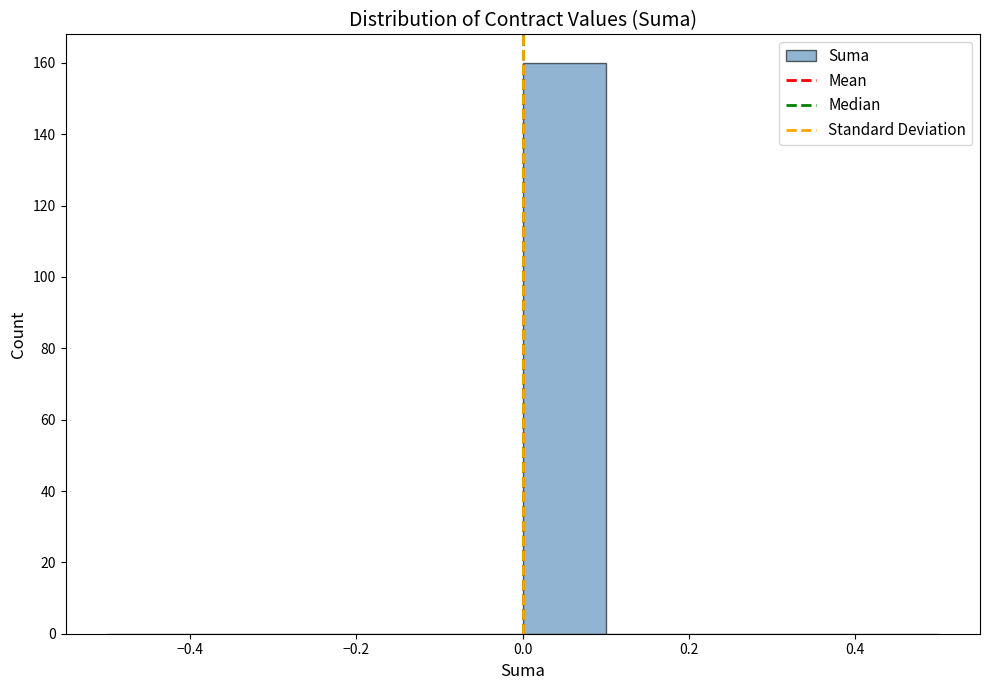

Reading left to right, list every bar in this chart as the range it spans on the x-axis followed by its height. The values are not printed on the chart, so give them approximately, as read against the axis.

-0.5 to -0.4: 0
-0.4 to -0.3: 0
-0.3 to -0.2: 0
-0.2 to -0.1: 0
-0.1 to 0.0: 0
0.0 to 0.1: 160
0.1 to 0.2: 0
0.2 to 0.3: 0
0.3 to 0.4: 0
0.4 to 0.5: 0